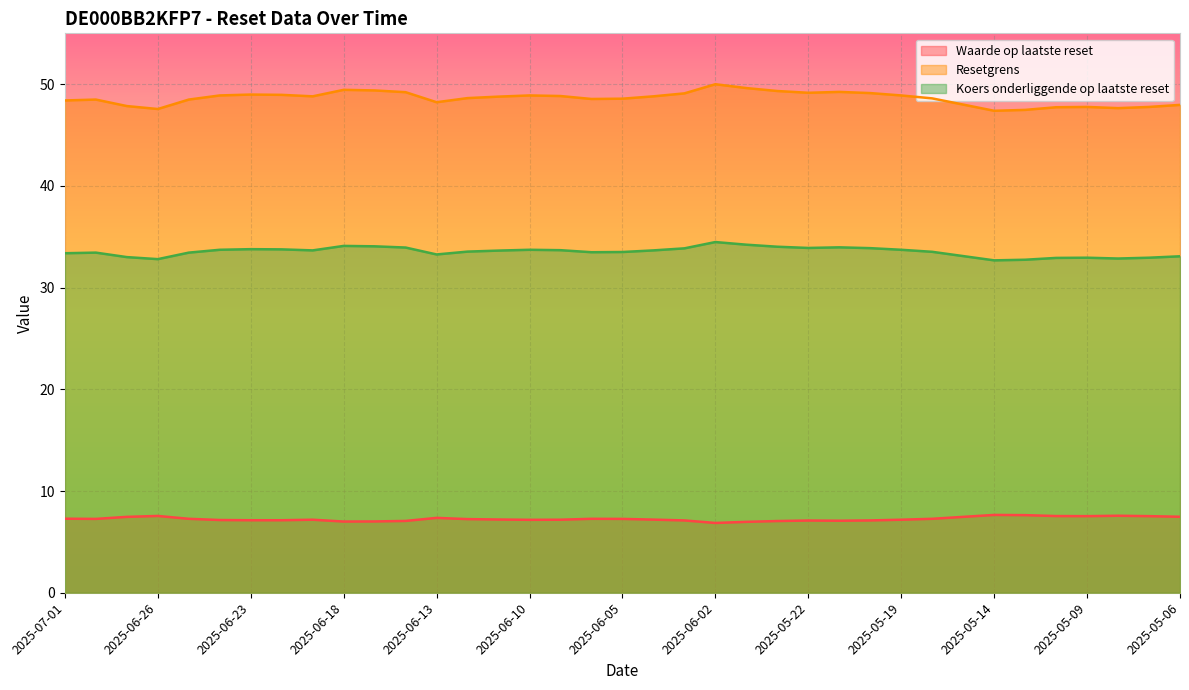

Reading left to right, transcribe all the data shown in this chart.

Waarde op laatste reset: 2025-07-01=7.3	2025-06-30=7.3	2025-06-27=7.5	2025-06-26=7.5	2025-06-25=7.3	2025-06-24=7.2	2025-06-23=7.1	2025-06-20=7.1	2025-06-19=7.2	2025-06-18=7.0	2025-06-17=7.0	2025-06-16=7.1	2025-06-13=7.4	2025-06-12=7.2	2025-06-11=7.2	2025-06-10=7.2	2025-06-09=7.2	2025-06-06=7.3	2025-06-05=7.3	2025-06-04=7.2	2025-06-03=7.1	2025-06-02=6.9	2025-05-26=7.0	2025-05-23=7.0	2025-05-22=7.1	2025-05-21=7.1	2025-05-20=7.1	2025-05-19=7.2	2025-05-16=7.3	2025-05-15=7.5	2025-05-14=7.7	2025-05-13=7.6	2025-05-12=7.5	2025-05-09=7.5	2025-05-08=7.6	2025-05-07=7.5	2025-05-06=7.5
Resetgrens: 2025-07-01=33.4	2025-06-30=33.4	2025-06-27=33.0	2025-06-26=32.8	2025-06-25=33.4	2025-06-24=33.7	2025-06-23=33.8	2025-06-20=33.8	2025-06-19=33.7	2025-06-18=34.1	2025-06-17=34.1	2025-06-16=33.9	2025-06-13=33.3	2025-06-12=33.5	2025-06-11=33.6	2025-06-10=33.7	2025-06-09=33.7	2025-06-06=33.5	2025-06-05=33.5	2025-06-04=33.7	2025-06-03=33.9	2025-06-02=34.5	2025-05-26=34.2	2025-05-23=34.0	2025-05-22=33.9	2025-05-21=34.0	2025-05-20=33.9	2025-05-19=33.7	2025-05-16=33.5	2025-05-15=33.1	2025-05-14=32.7	2025-05-13=32.7	2025-05-12=32.9	2025-05-09=32.9	2025-05-08=32.9	2025-05-07=32.9	2025-05-06=33.1
Koers onderliggende op laatste reset: 2025-07-01=48.4	2025-06-30=48.5	2025-06-27=47.9	2025-06-26=47.6	2025-06-25=48.5	2025-06-24=48.9	2025-06-23=49.0	2025-06-20=49.0	2025-06-19=48.8	2025-06-18=49.4	2025-06-17=49.4	2025-06-16=49.2	2025-06-13=48.2	2025-06-12=48.6	2025-06-11=48.8	2025-06-10=48.9	2025-06-09=48.8	2025-06-06=48.5	2025-06-05=48.6	2025-06-04=48.8	2025-06-03=49.1	2025-06-02=50.0	2025-05-26=49.6	2025-05-23=49.3	2025-05-22=49.2	2025-05-21=49.2	2025-05-20=49.1	2025-05-19=48.9	2025-05-16=48.6	2025-05-15=48.0	2025-05-14=47.4	2025-05-13=47.5	2025-05-12=47.7	2025-05-09=47.8	2025-05-08=47.6	2025-05-07=47.8	2025-05-06=48.0